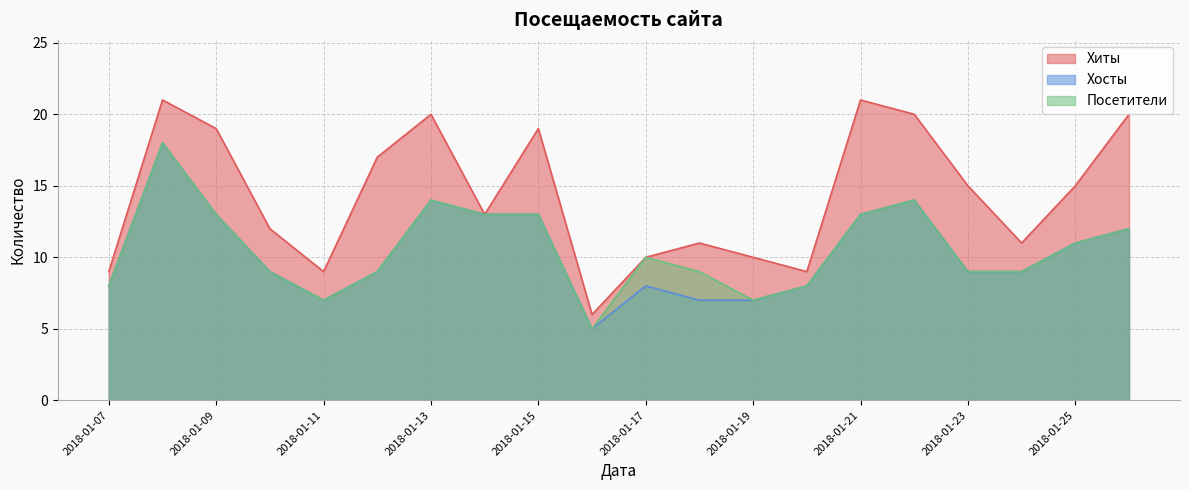

The value of Хиты at 2018-01-21 is 21. True or false?

True